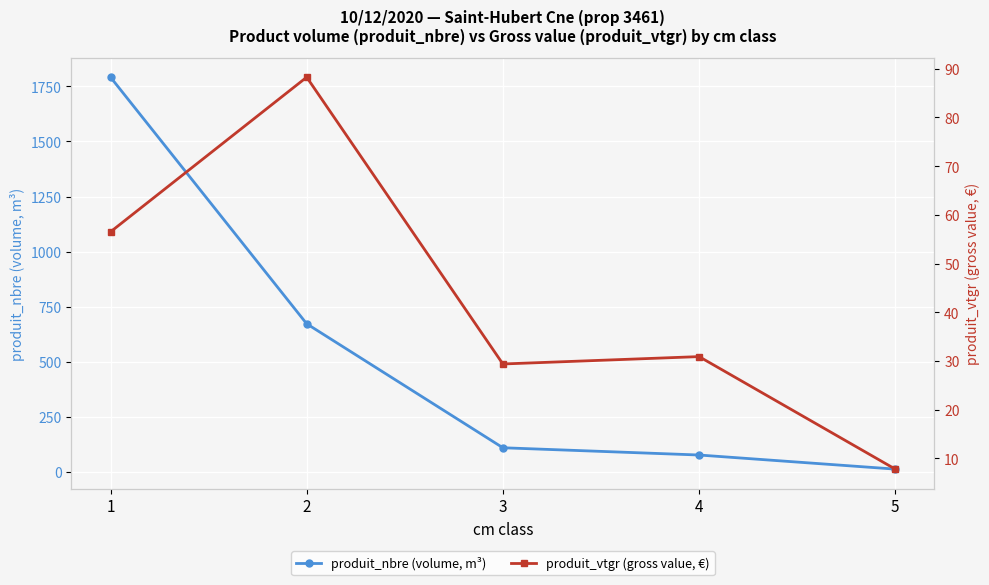

What is the difference between the highest and lowest values at 2?

583.8